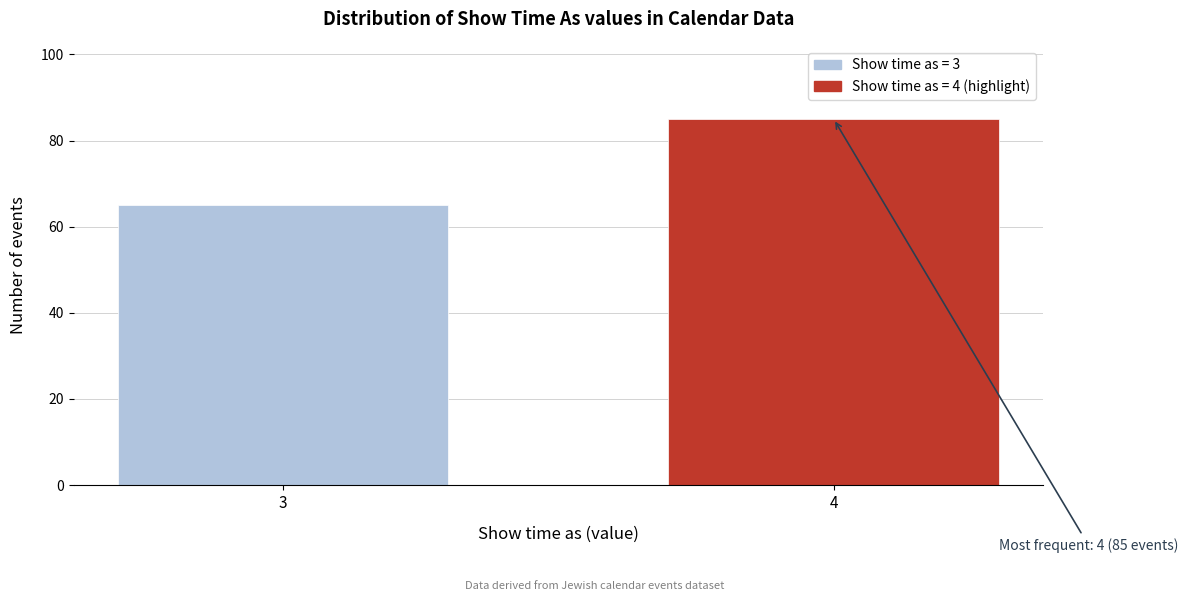

Reading left to right, transcribe all the data shown in this chart.

65	85